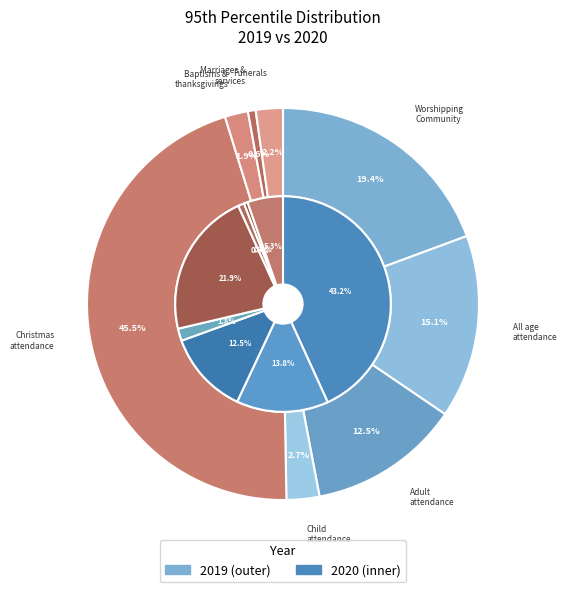

Rank the series by their average value, from lowest to highest.

values_2020, values_2019